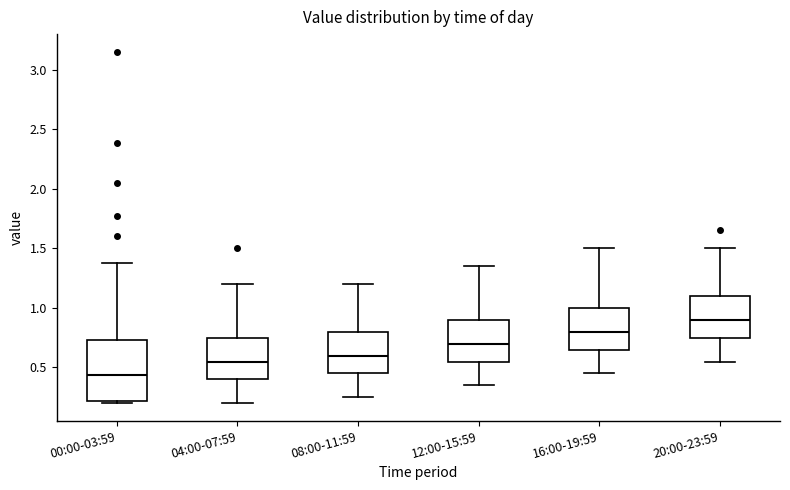

Which box has the lowest median line?

00:00-03:59